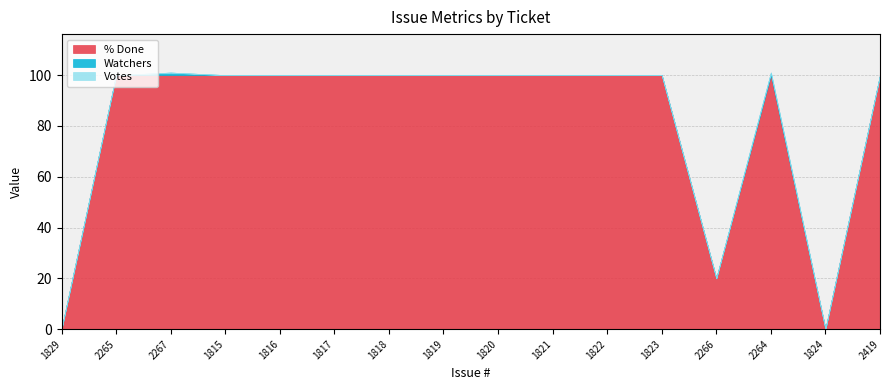

How many distinct data groups are displayed?

3